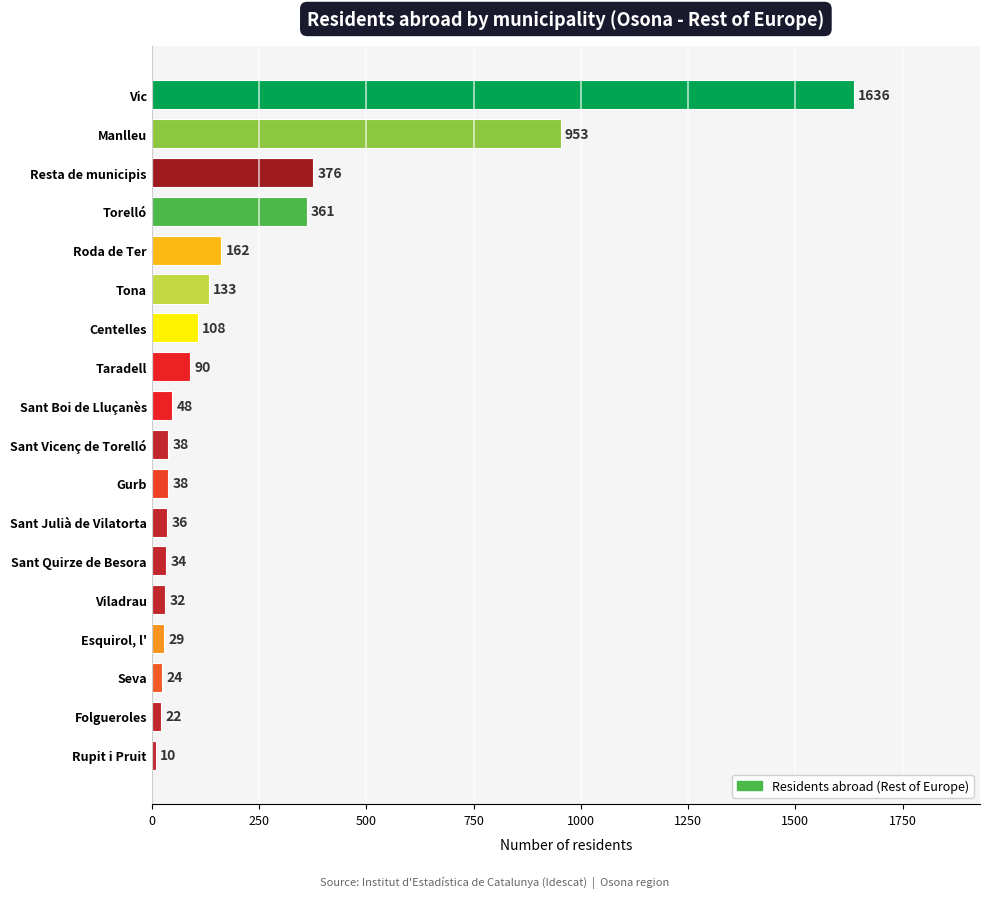

The value at Sant Julià de Vilatorta is 36. True or false?

True